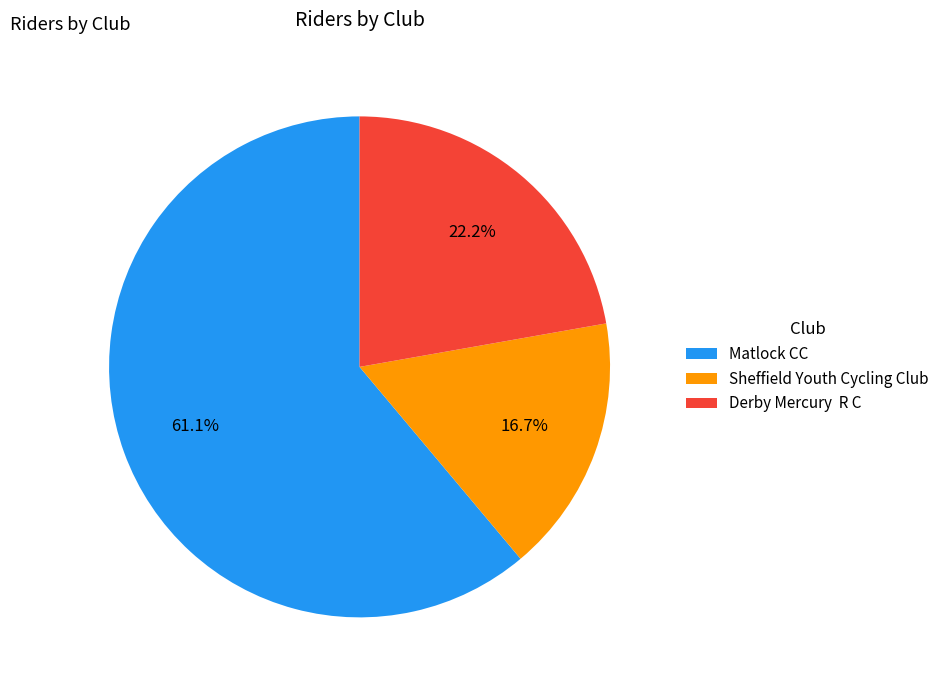

How many segments does this pie chart have?

3